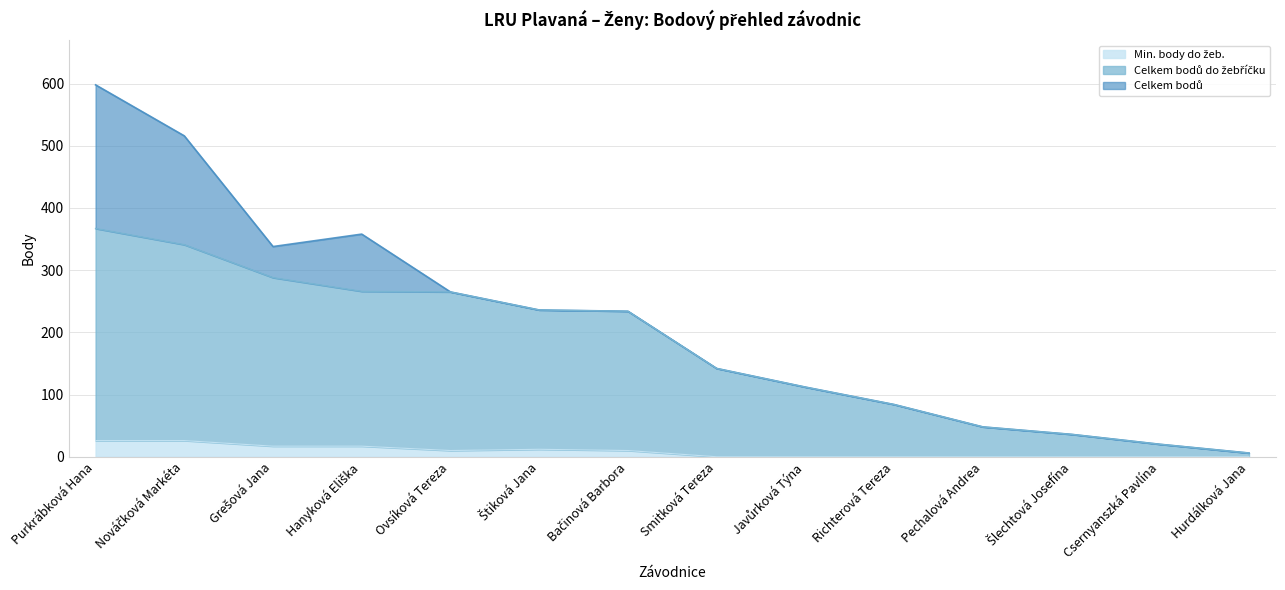

List the series in order of their overall mean, highest first.

Celkem bodů, Celkem bodů do žebříčku, Min. body do žeb.